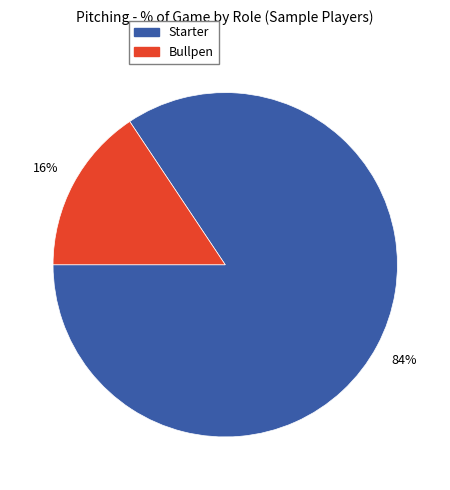

To the nearest percent, what is the combined percentage of Starter and Bullpen?

100%